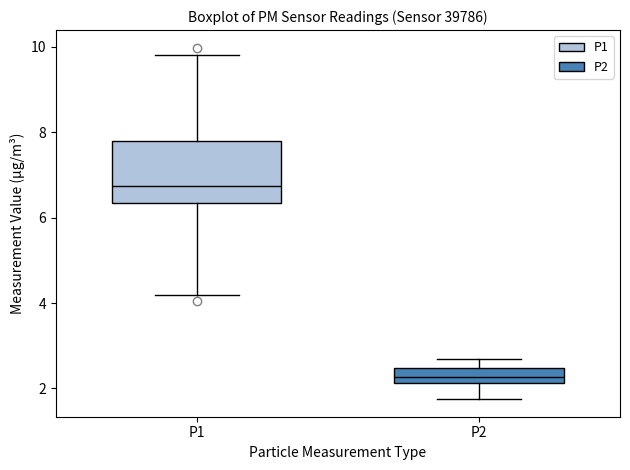

Which box is the tallest, from its lower edge to its upper edge?

P1